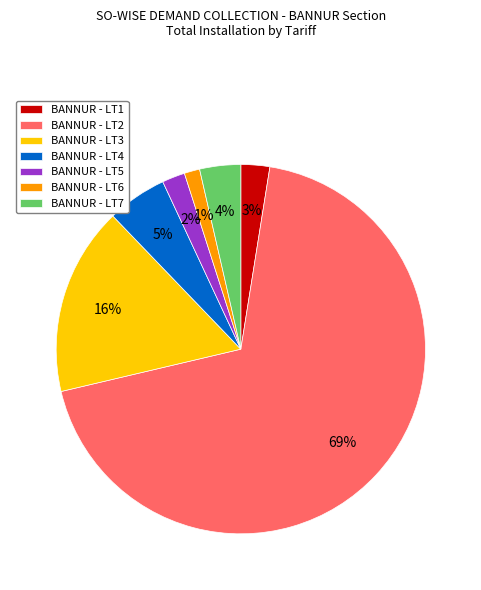

What is the smallest slice in the pie chart?

BANNUR - LT6